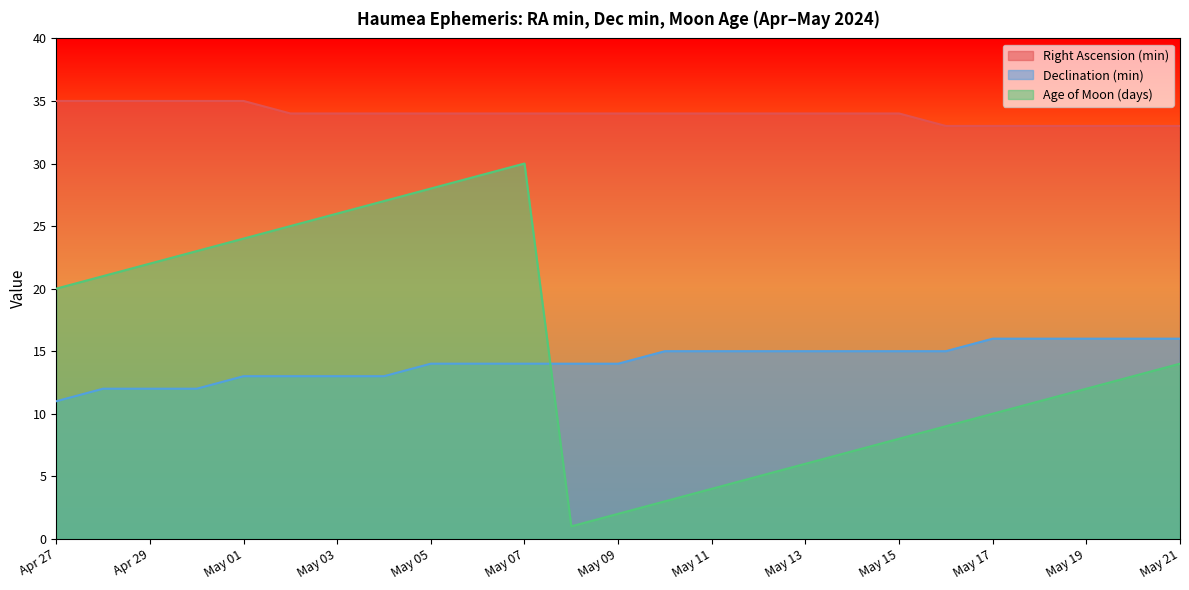

Between May 13 and May 15, which series saw the biggest shift?

Age of Moon (days)